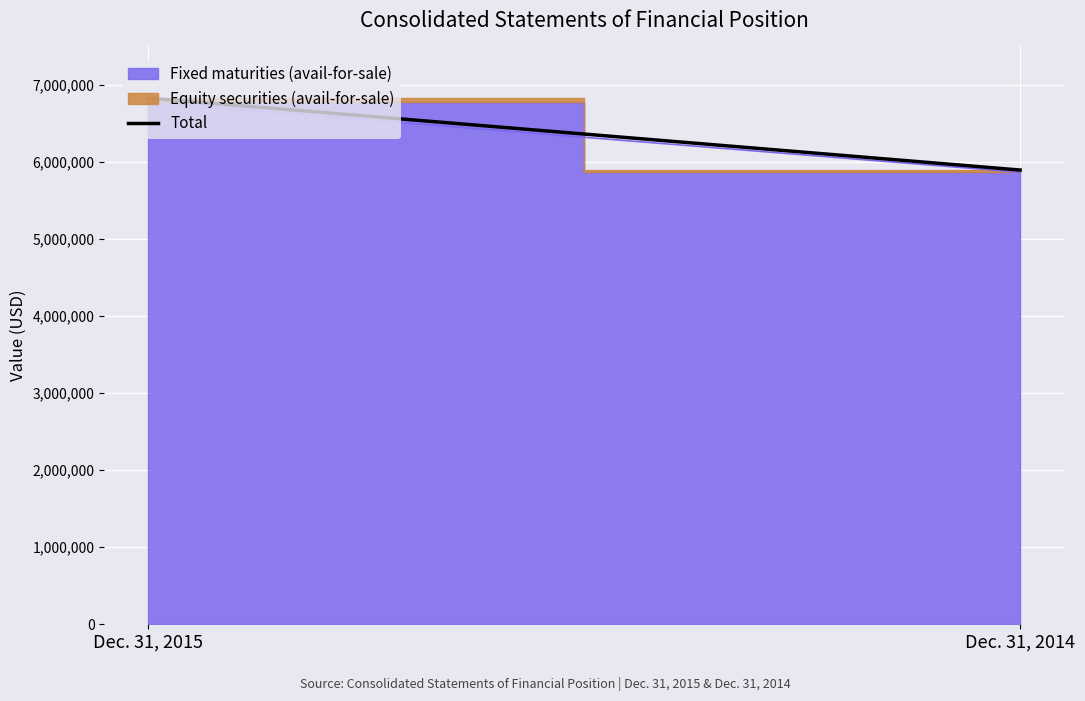

Rank the categories by value from lowest to highest.

Dec. 31, 2014, Dec. 31, 2015